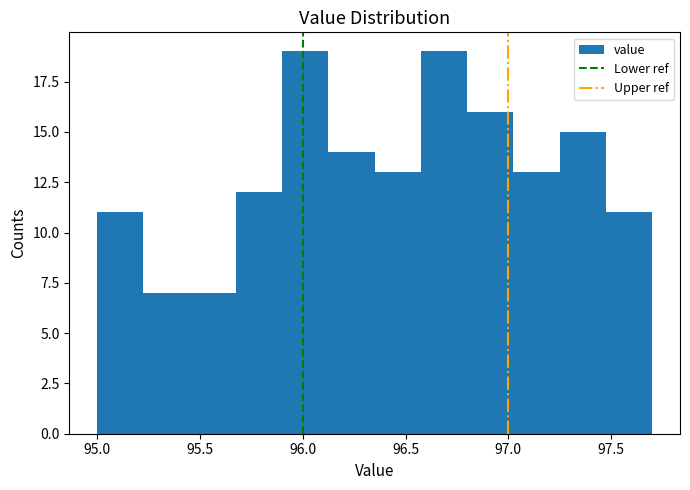

Reading left to right, transcribe this chart: for each bar, give the range it covers on the x-axis and its height. Neither the bar edges nor the heights are printed on the chart, so give them approximately, as read against the axes.

95.000 to 95.225: 11
95.225 to 95.450: 7
95.450 to 95.675: 7
95.675 to 95.900: 12
95.900 to 96.125: 19
96.125 to 96.350: 14
96.350 to 96.575: 13
96.575 to 96.800: 19
96.800 to 97.025: 16
97.025 to 97.250: 13
97.250 to 97.475: 15
97.475 to 97.700: 11